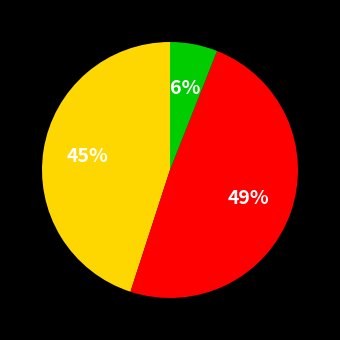

To the nearest percent, what is the difference between the largest and smallest slice percentages?

43%